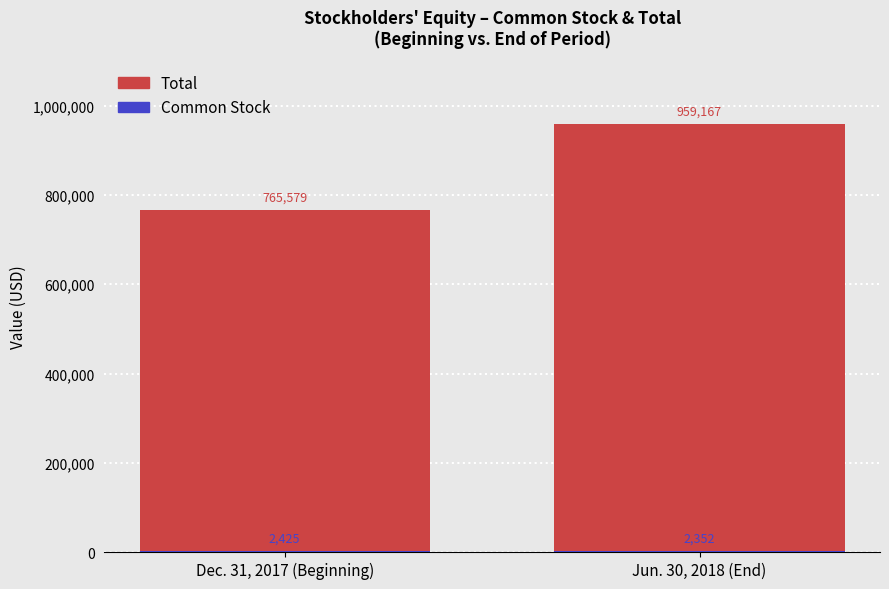

Reading left to right, list all the values displayed in this chart.

Total: 765579	959167
Common Stock: 2425	2352